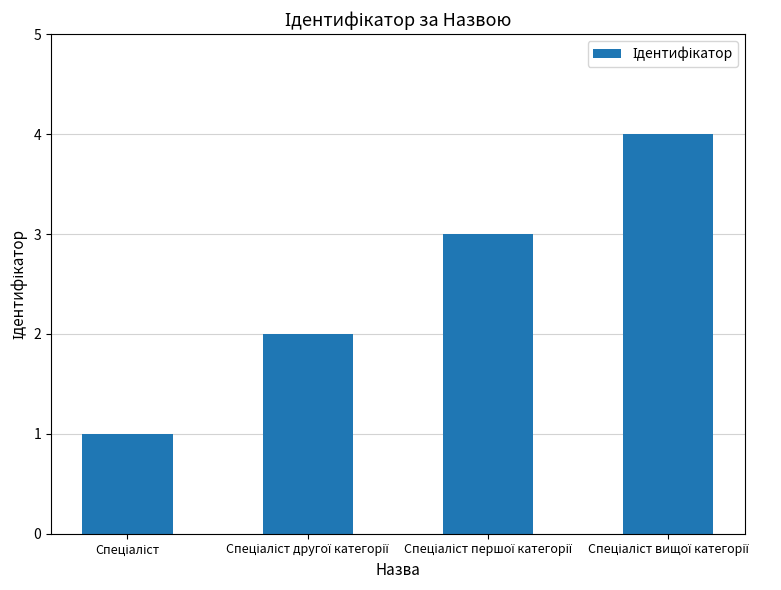

What is the sum of all values?

10